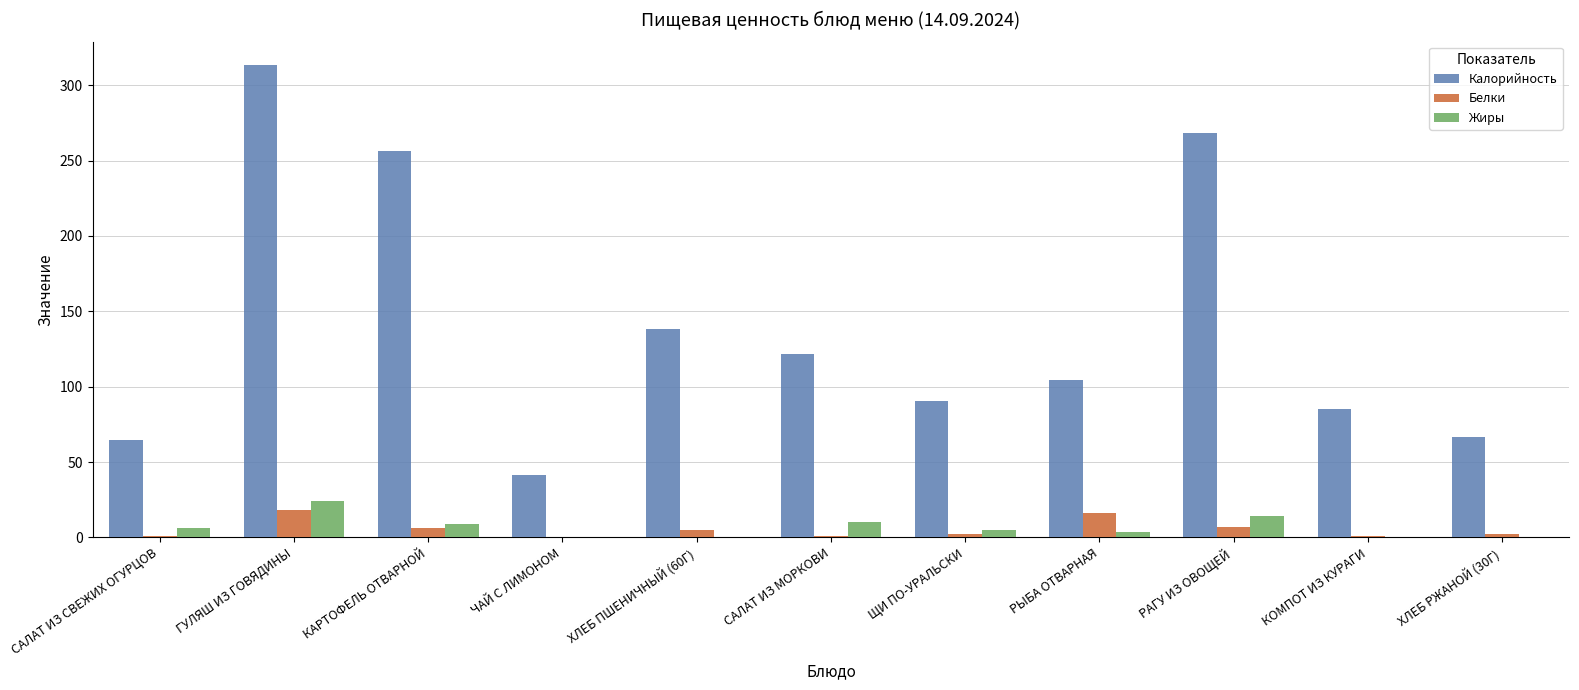

Between КАРТОФЕЛЬ ОТВАРНОЙ and ЩИ ПО-УРАЛЬСКИ, which series saw the biggest shift?

Калорийность